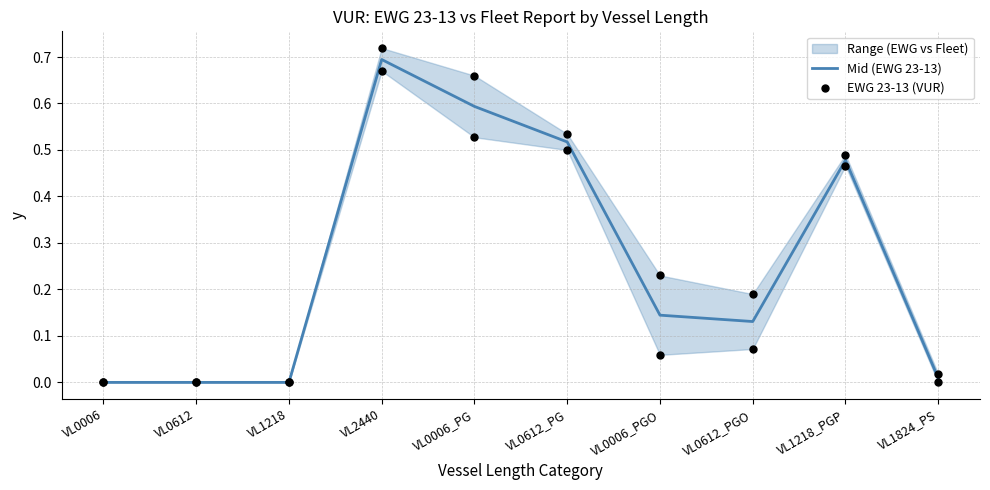

Which series has the largest Y range (max minus min)?

Mid (EWG 23-13)